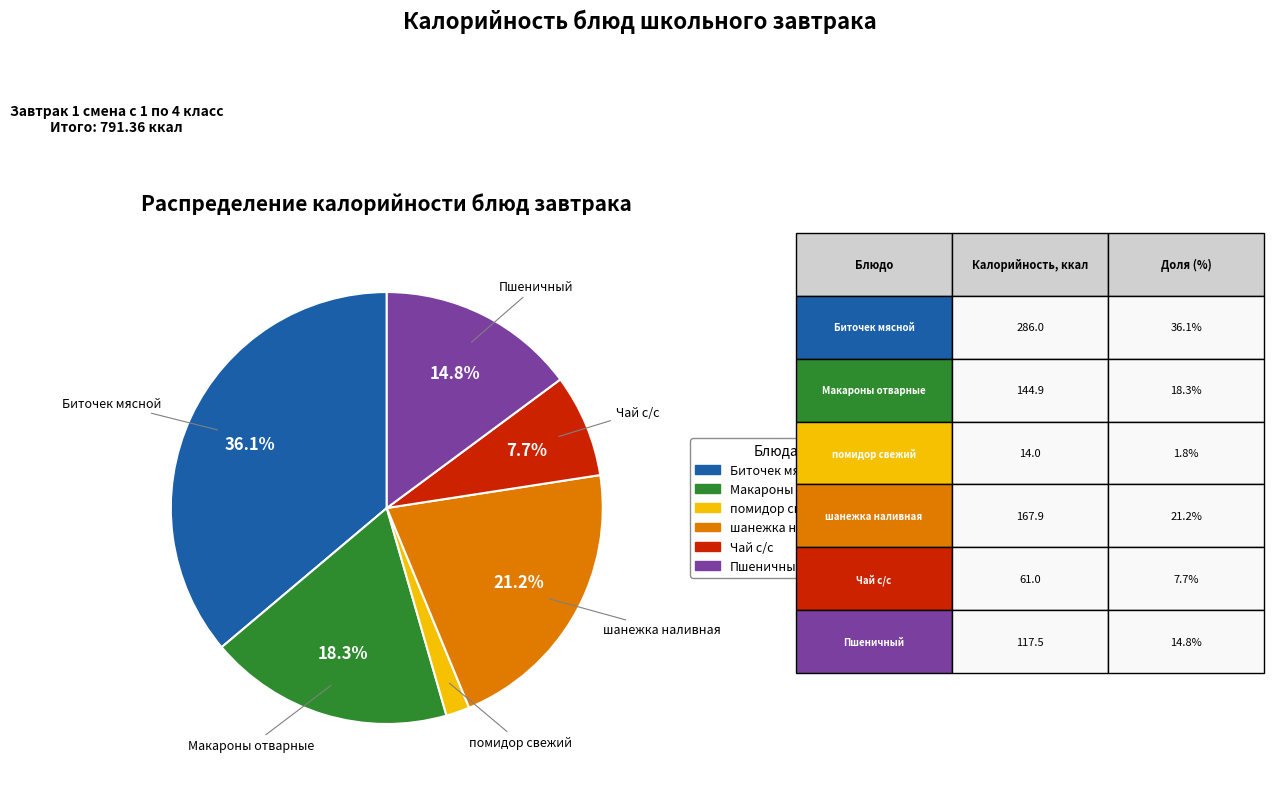

What is the ratio of the value at помидор свежий to the value at шанежка наливная?

0.1